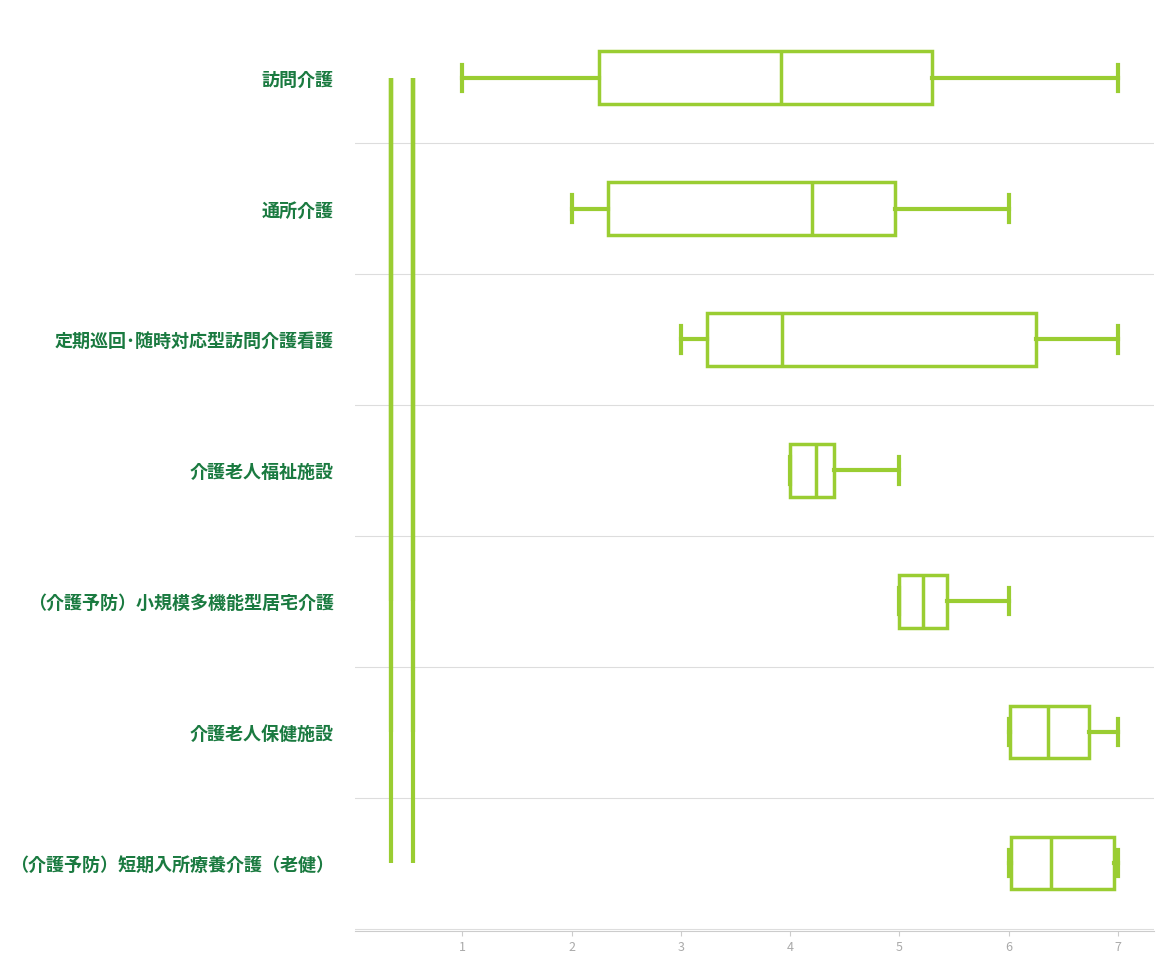

Where does the right whisker of the box for 介護老人福祉施設 end on the x-axis? The values are not printed on the chart, so give them approximately, as read against the axis.

5.0